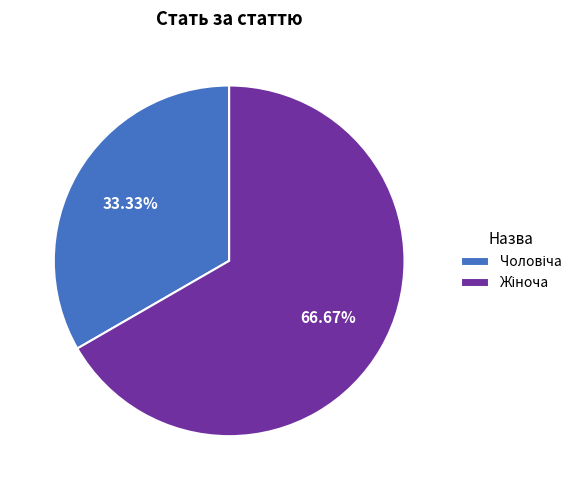

Is there any slice that represents more than half of the pie?

Yes